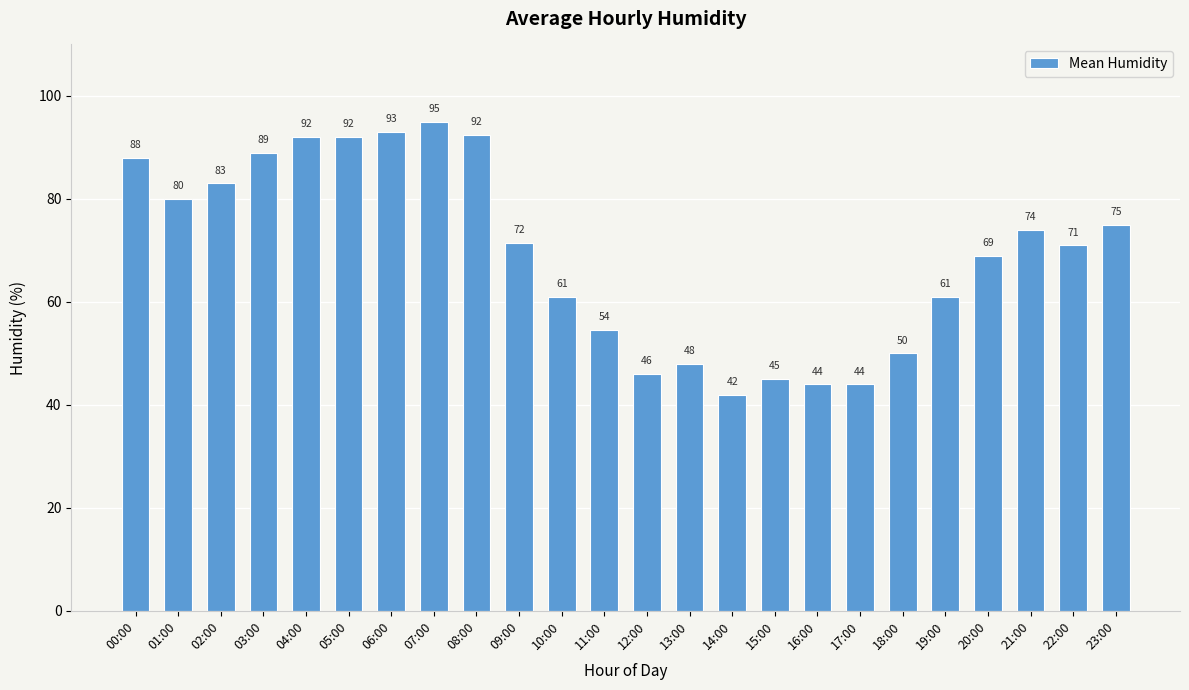

Count the number of categories in the chart.

24